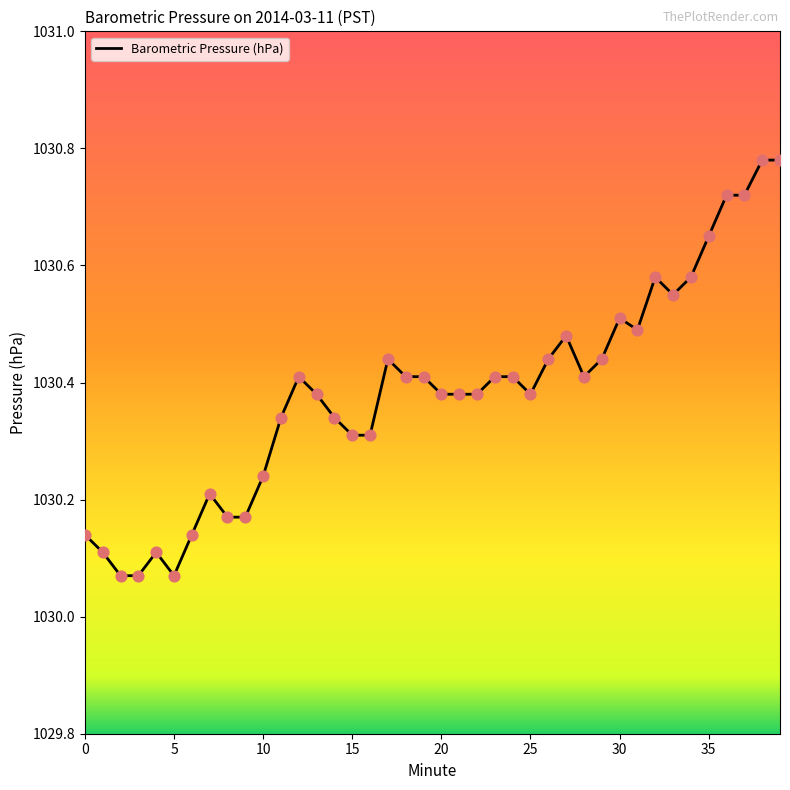

What is the difference between the maximum and minimum values?

0.7